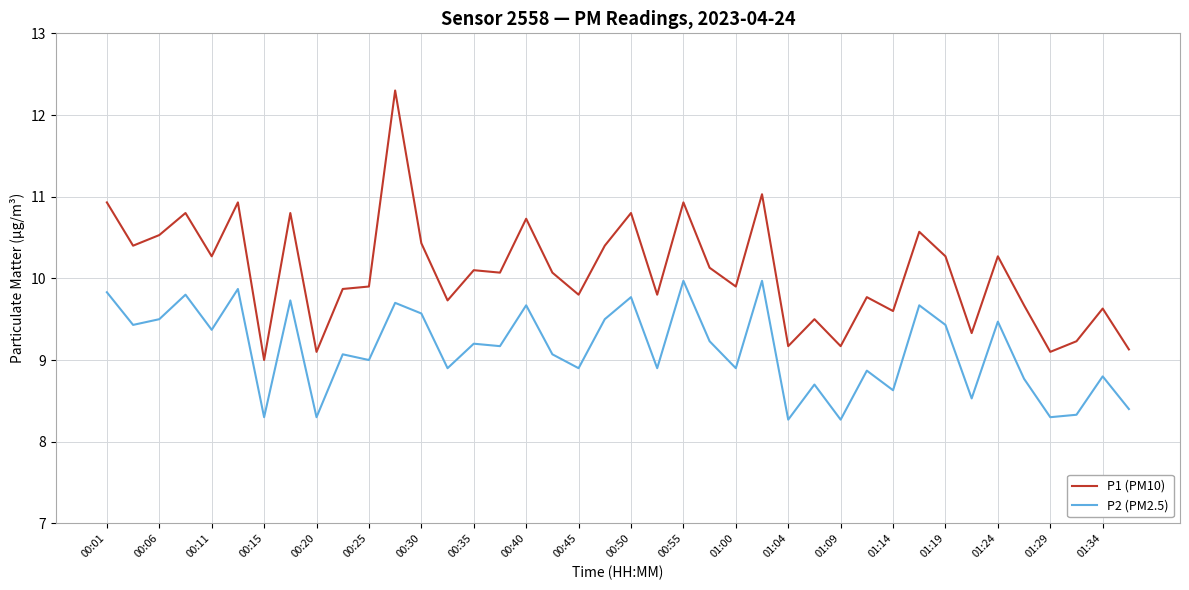

Which series has the largest total across all categories?

P1 (PM10)